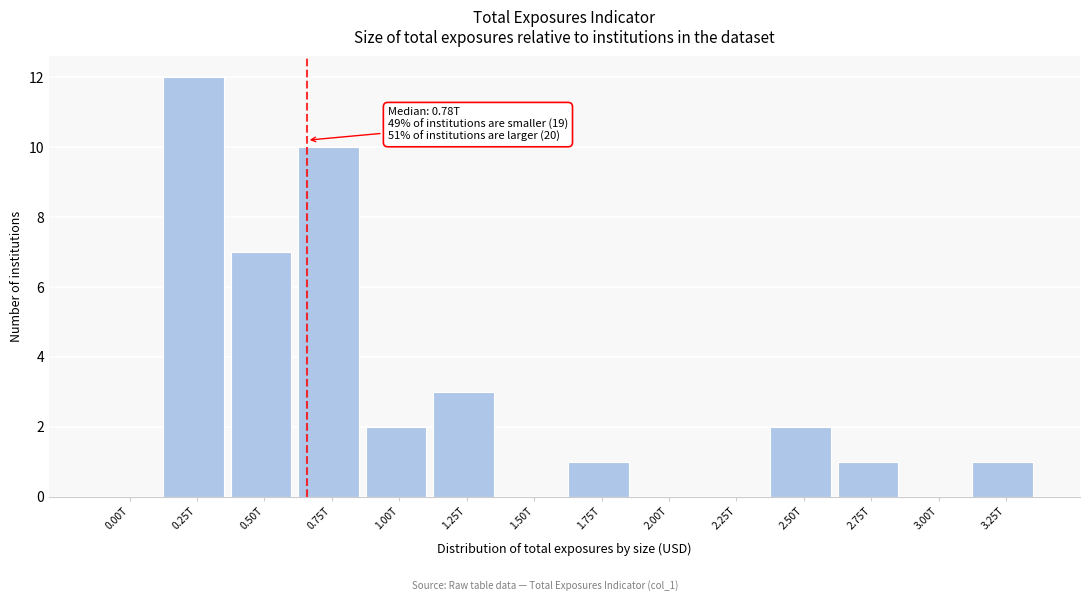

Reading right to left, extract all data points from this chart.

3.25T=1	3.00T=0	2.75T=1	2.50T=2	2.25T=0	2.00T=0	1.75T=1	1.50T=0	1.25T=3	1.00T=2	0.75T=10	0.50T=7	0.25T=12	0.00T=0